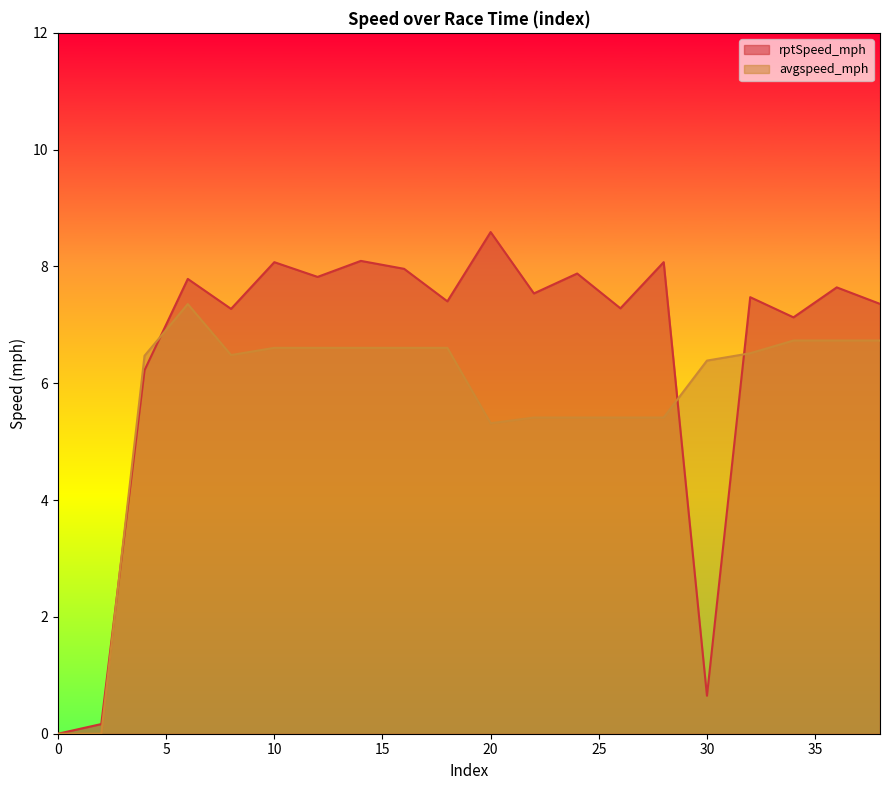

Which category has the highest value in the rptSpeed_mph series?

20